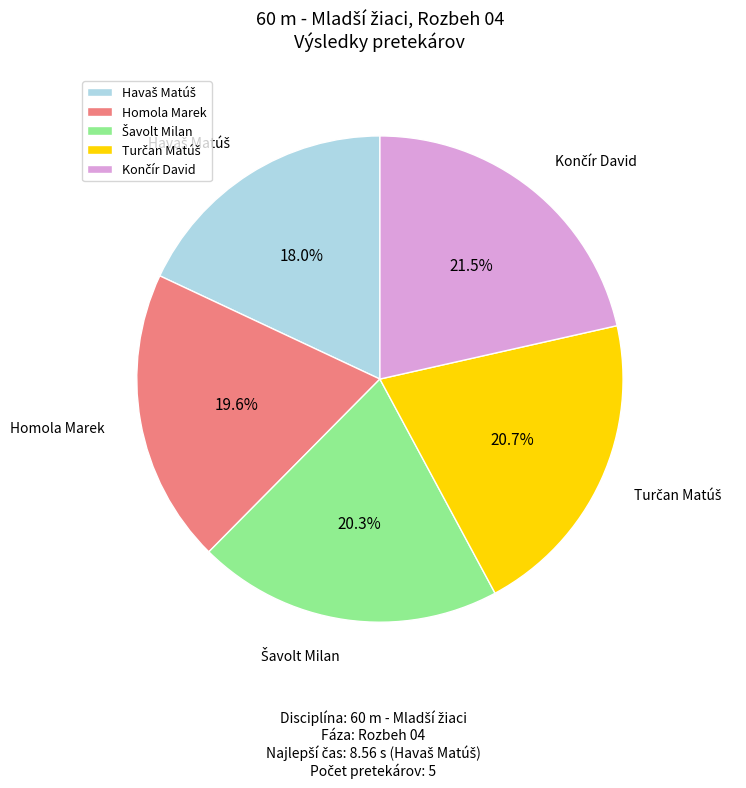

Count the number of slices in the pie.

5